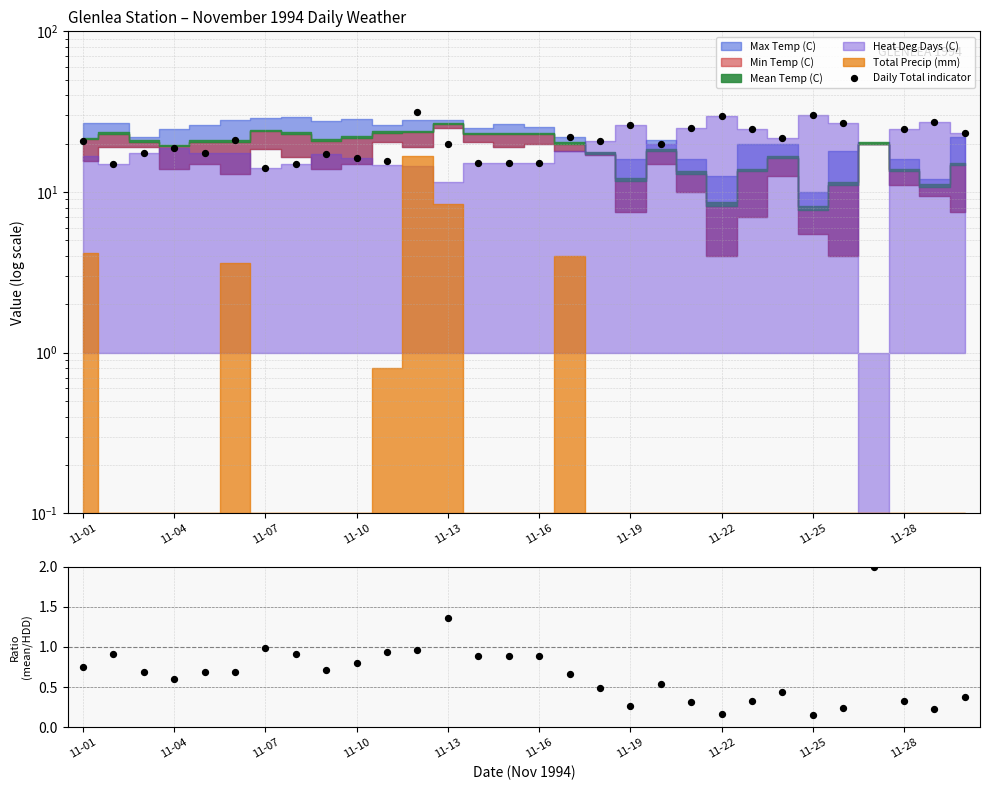

What is the ratio of the value at 11-04 to the value at 11-16?

0.7